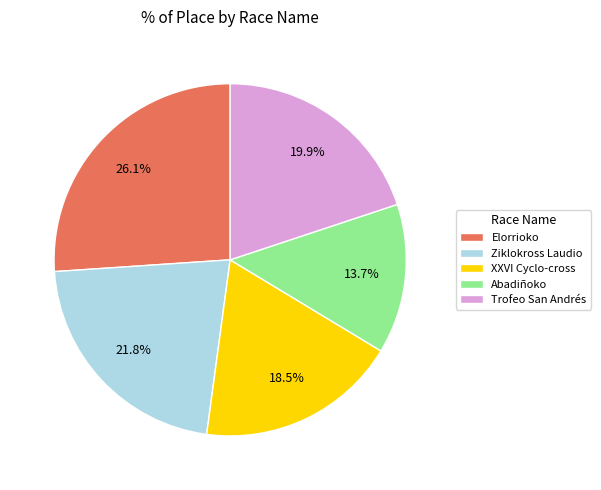

Is there any slice that represents more than half of the pie?

No